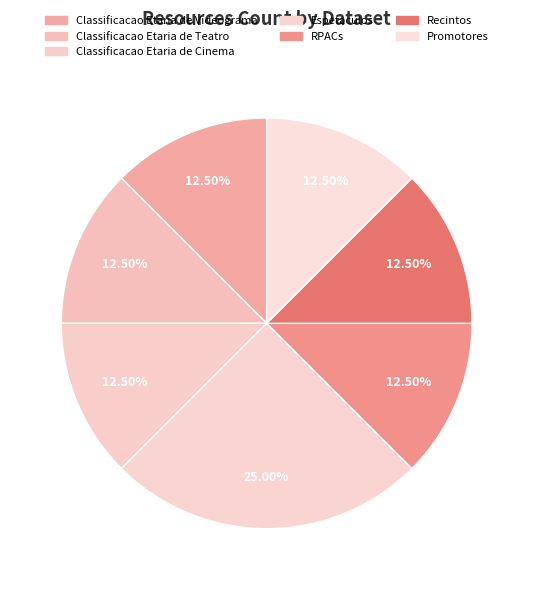

Does any single category account for the majority?

No